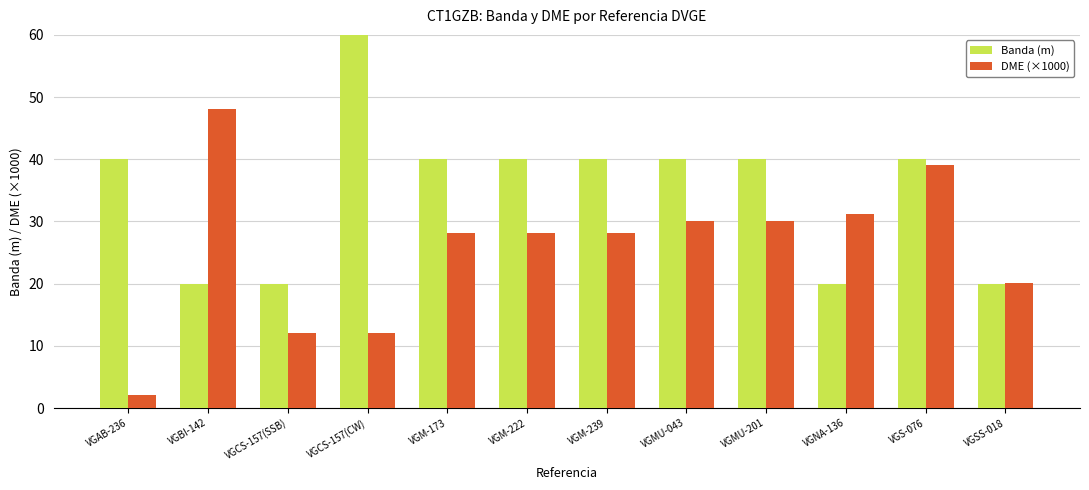

What is the value of the Banda (m) bar at the 5th from the left?

40.0